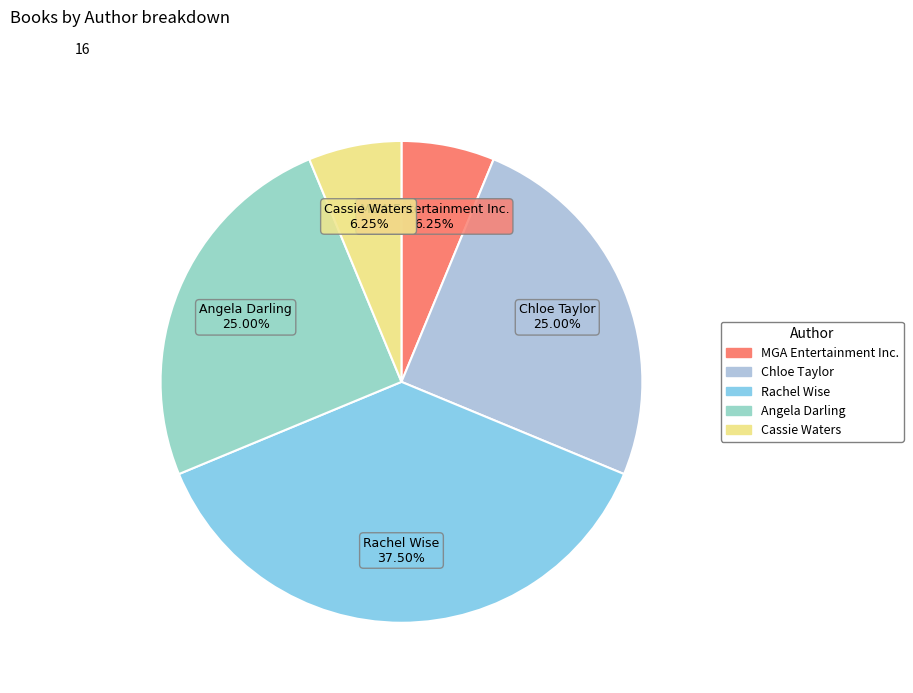

To the nearest percent, what is the difference between the largest and smallest slice percentages?

31%